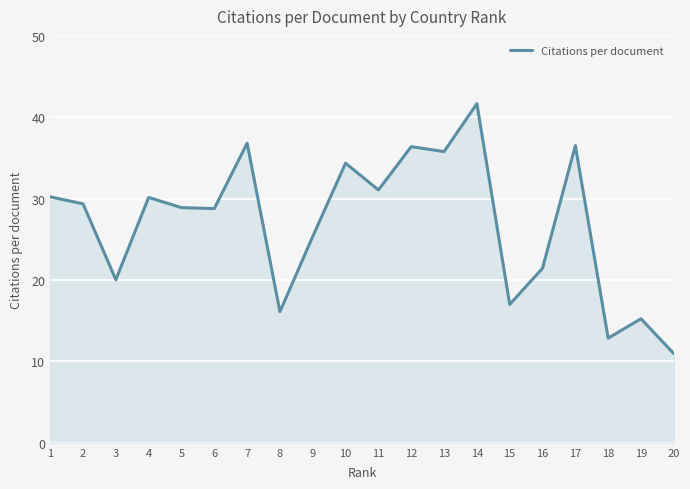

True or false: the data shows 36.5 at 17.

True